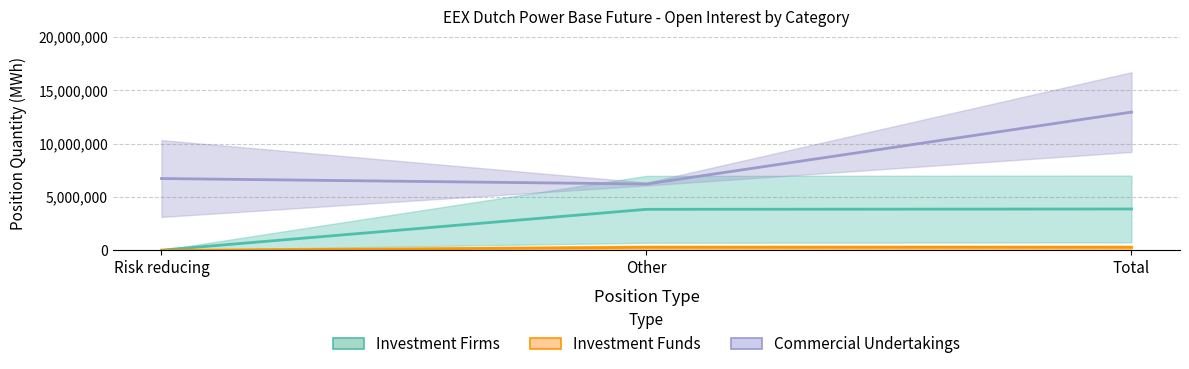

At which category does the chart reach its peak across all series?

Total